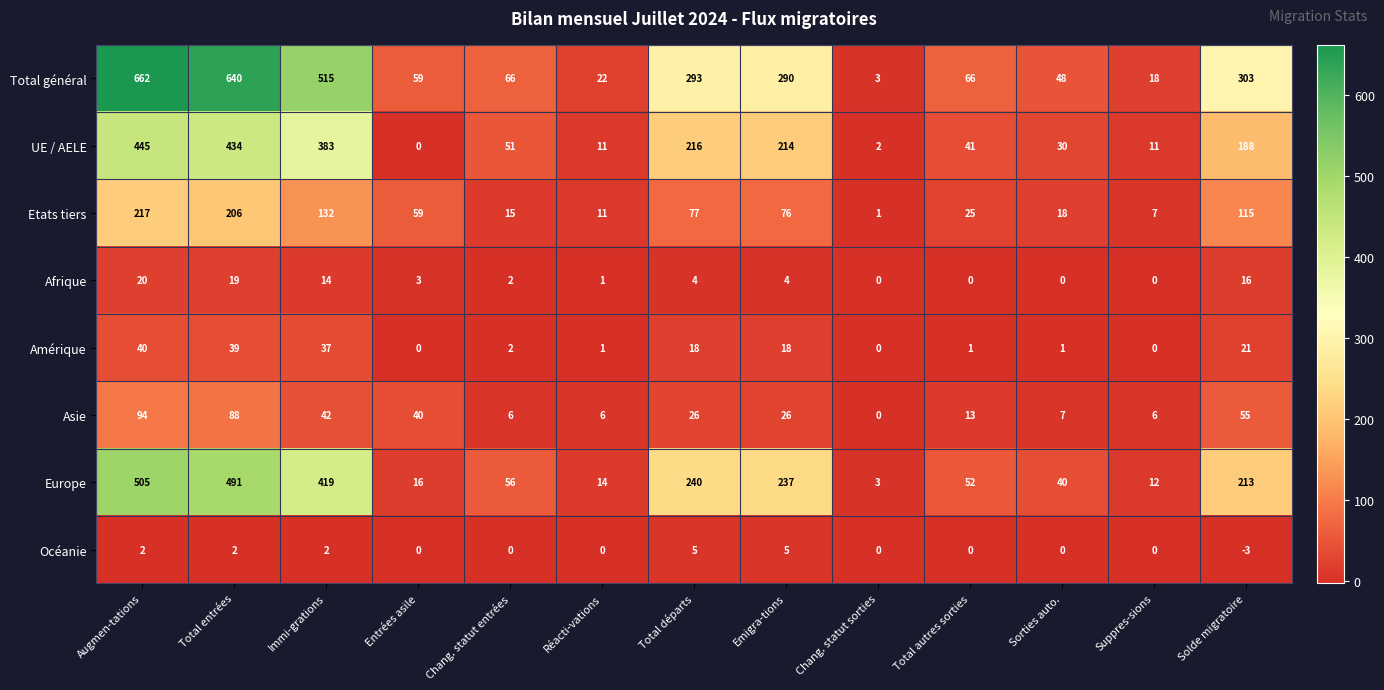

Is it true that Etats tiers equals 20 at Total départs?

False